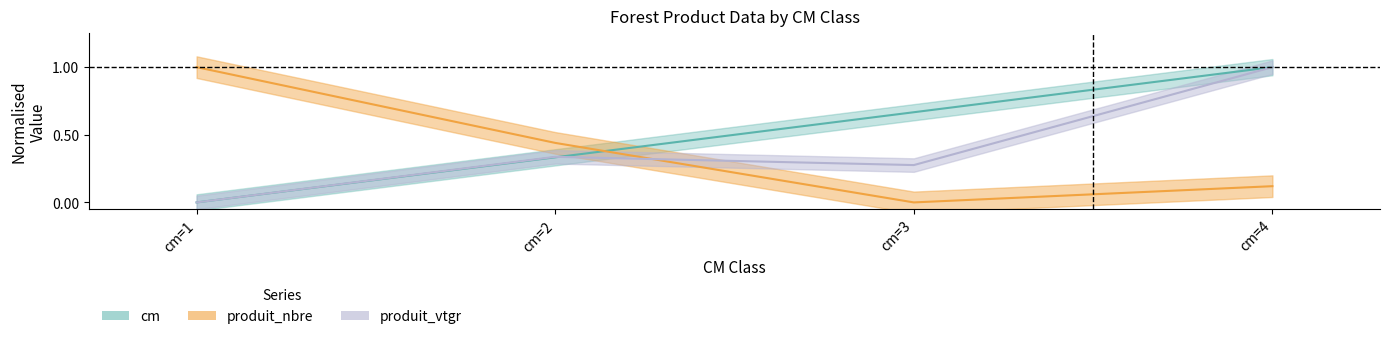

How many positive values does the produit_nbre series have?

3